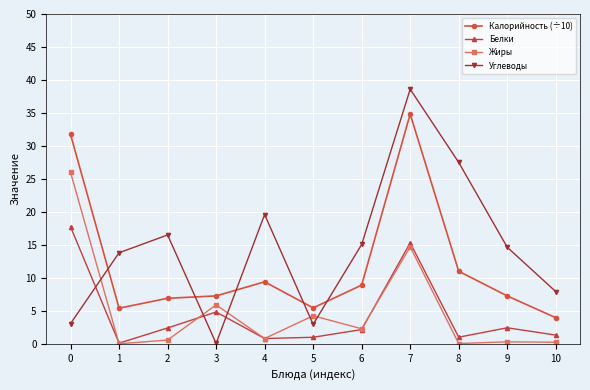

True or false: Калорийность (÷10) and Жиры cross at least once.

False